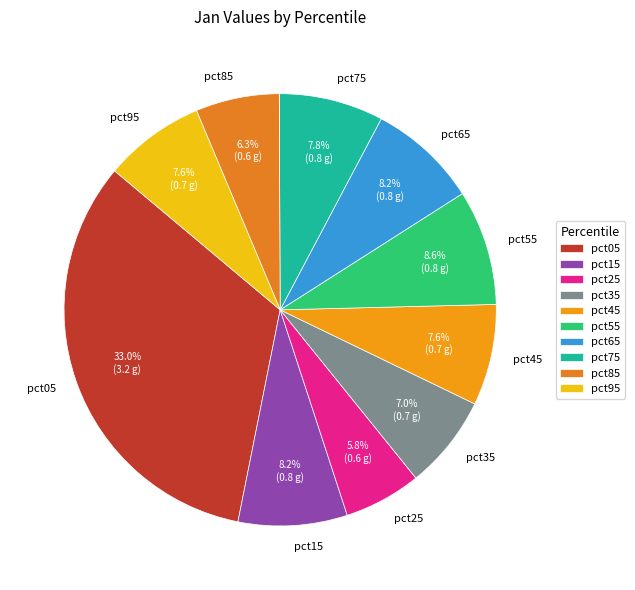

Which category has the biggest portion of the pie?

pct05